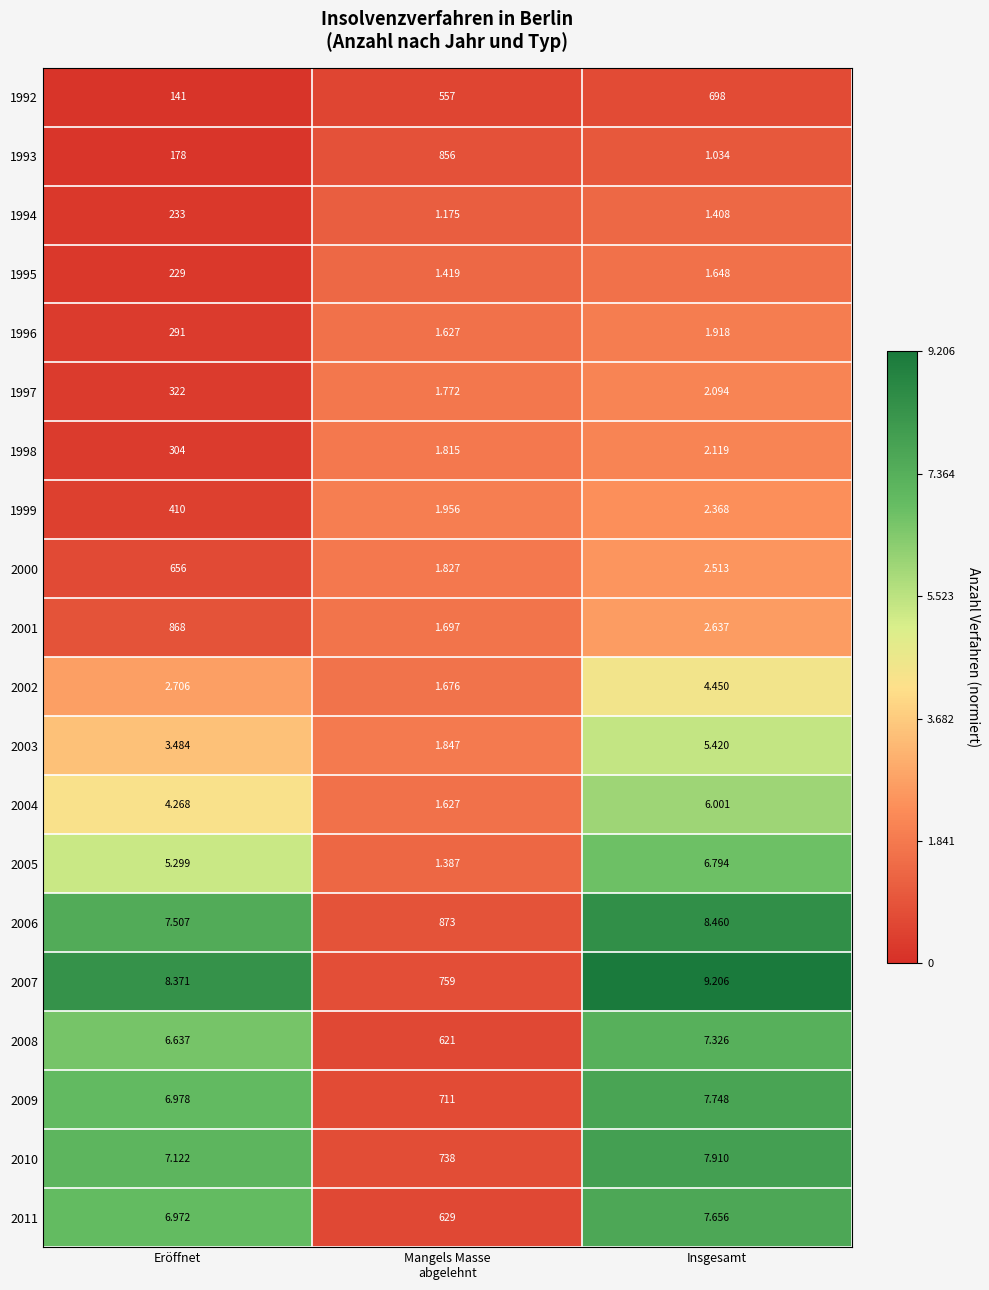

What is the total value across all series at Eröffnet?

3691.3